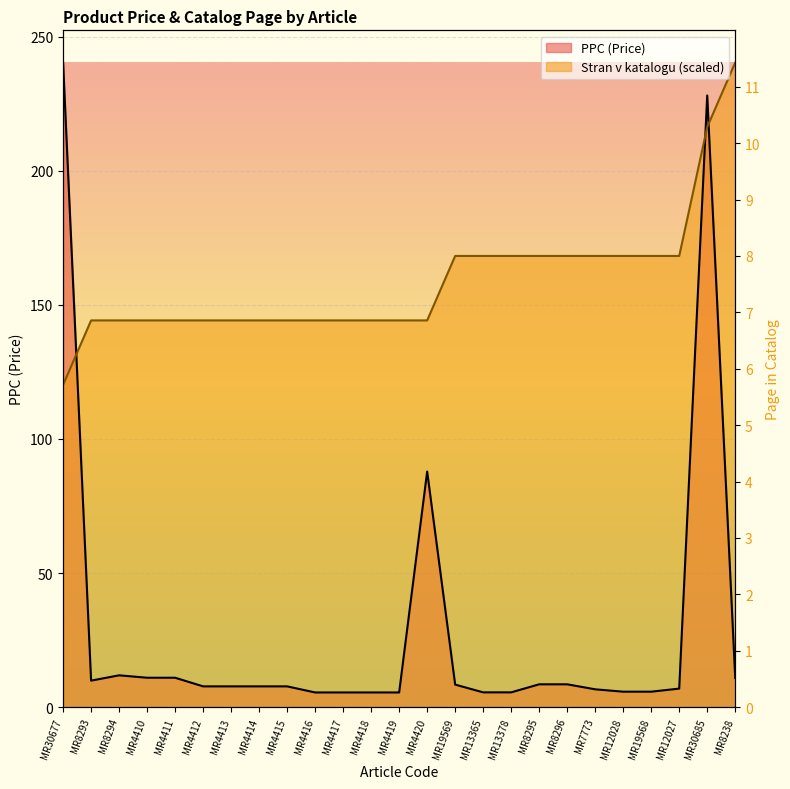

Is the value of PPC at MR4420 greater than the value of Stran v katalogu at MR12027?

No